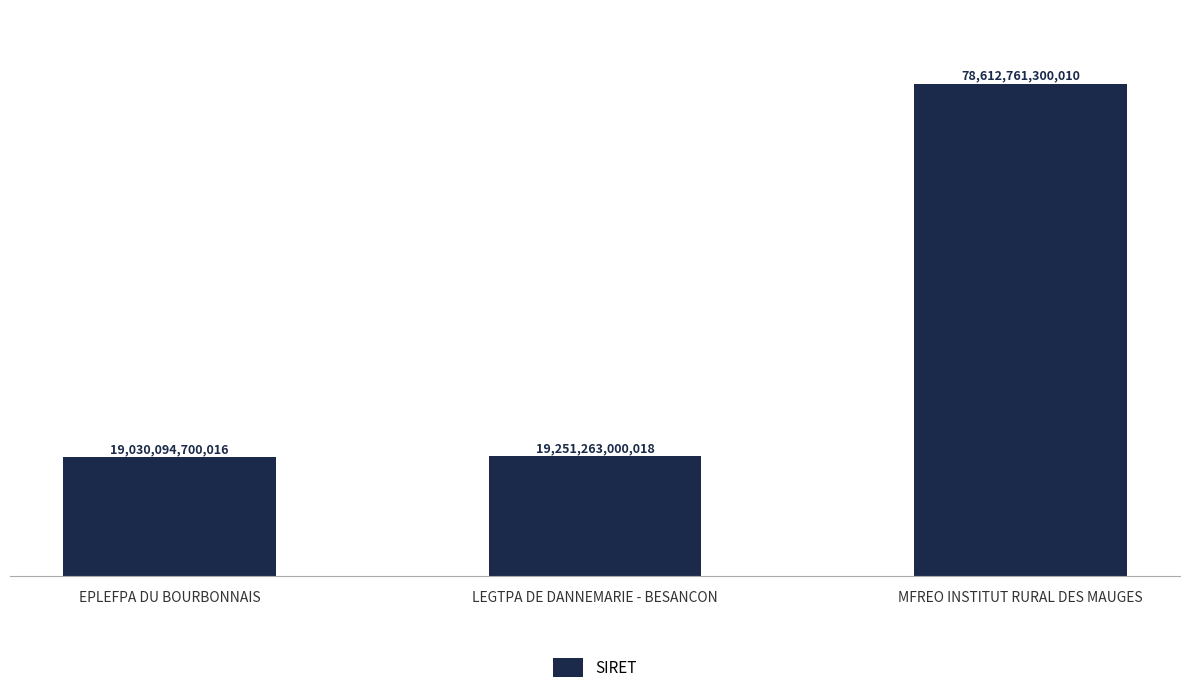

What is the difference between the maximum and minimum values?

59582666599994